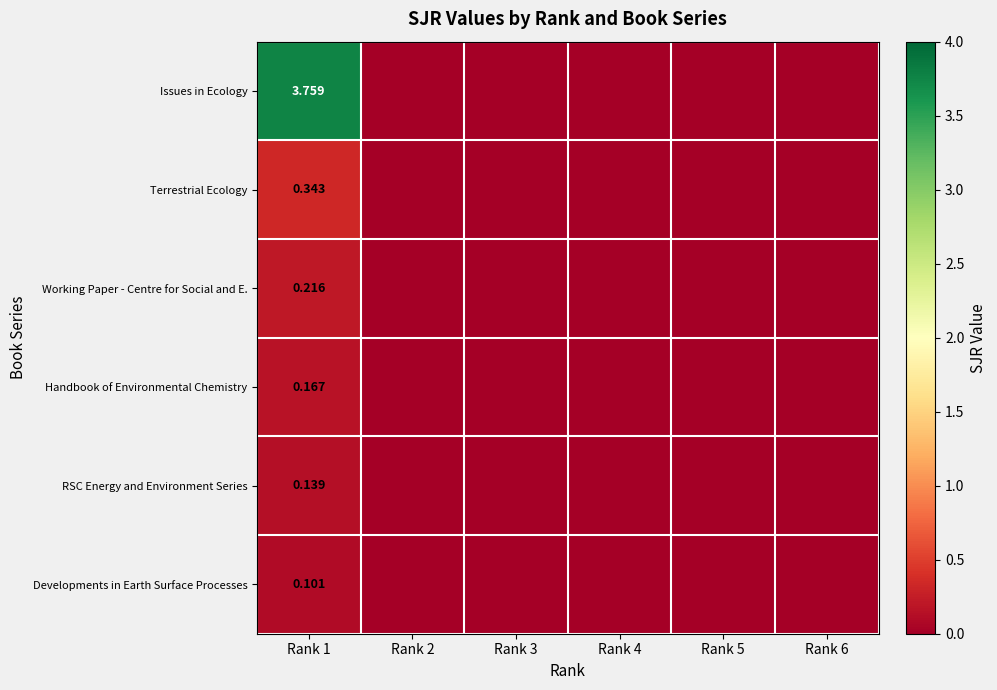

Which label corresponds to the smallest value in the chart?

Rank 2